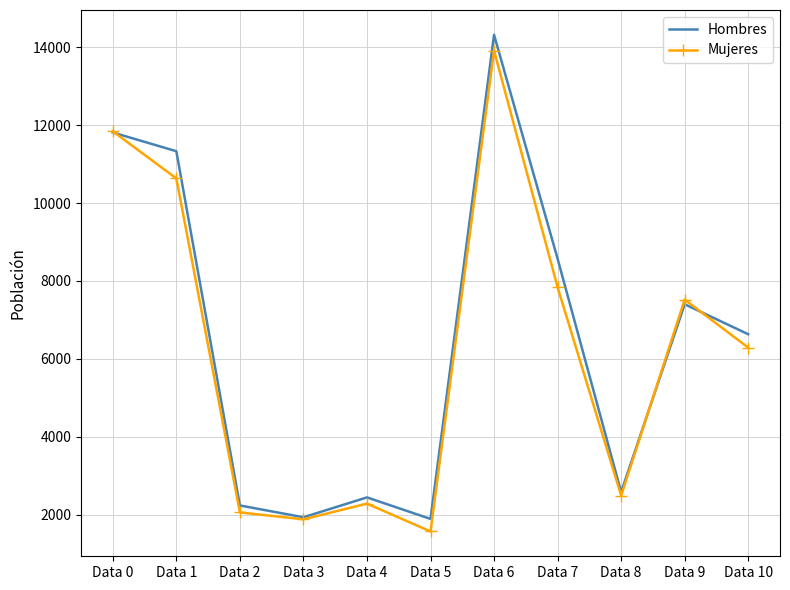

After their last crossing, which series has the higher values: Hombres or Mujeres?

Hombres